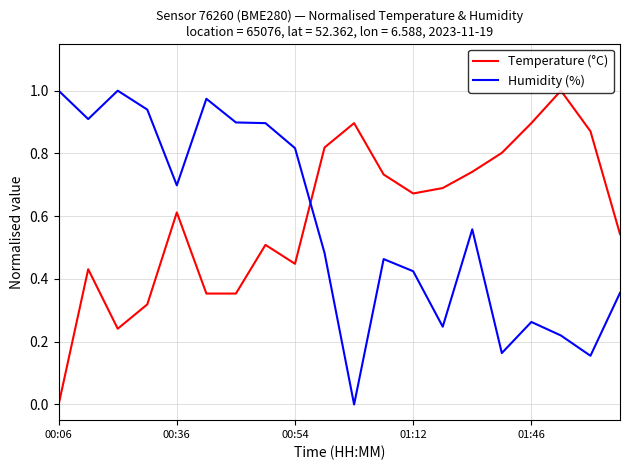

True or false: Temperature (°C) and Humidity (%) intersect in this chart.

True